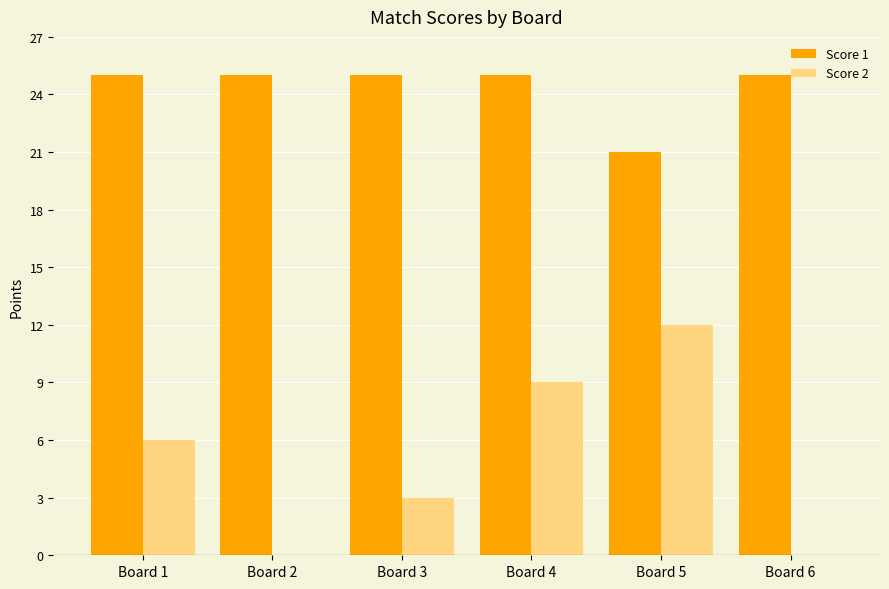

What are all the series names shown in the legend?

Score 1, Score 2